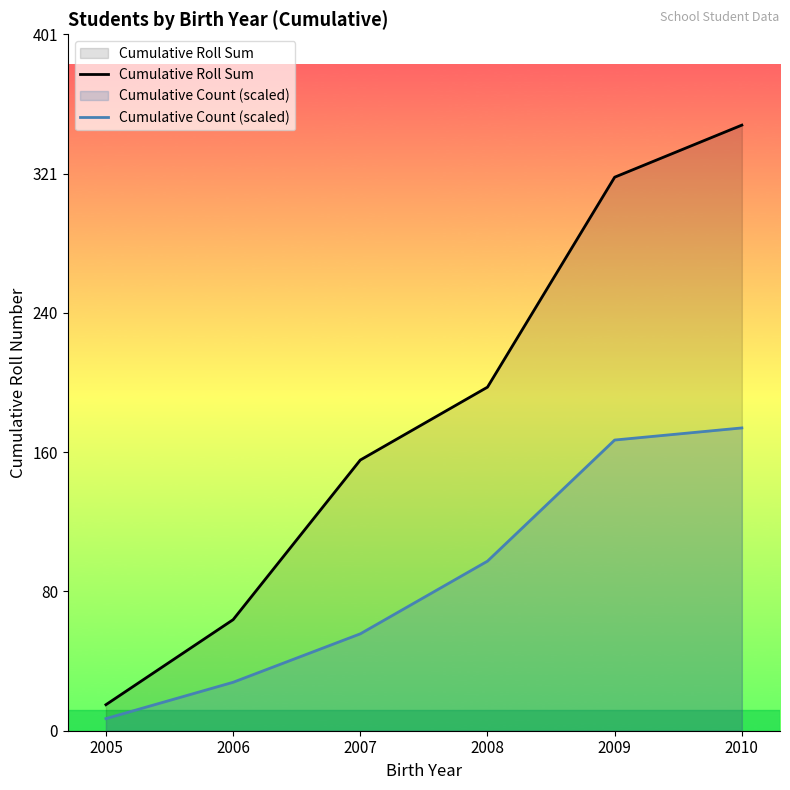

Where does the Cumulative Roll Sum series first go above 198?

2009